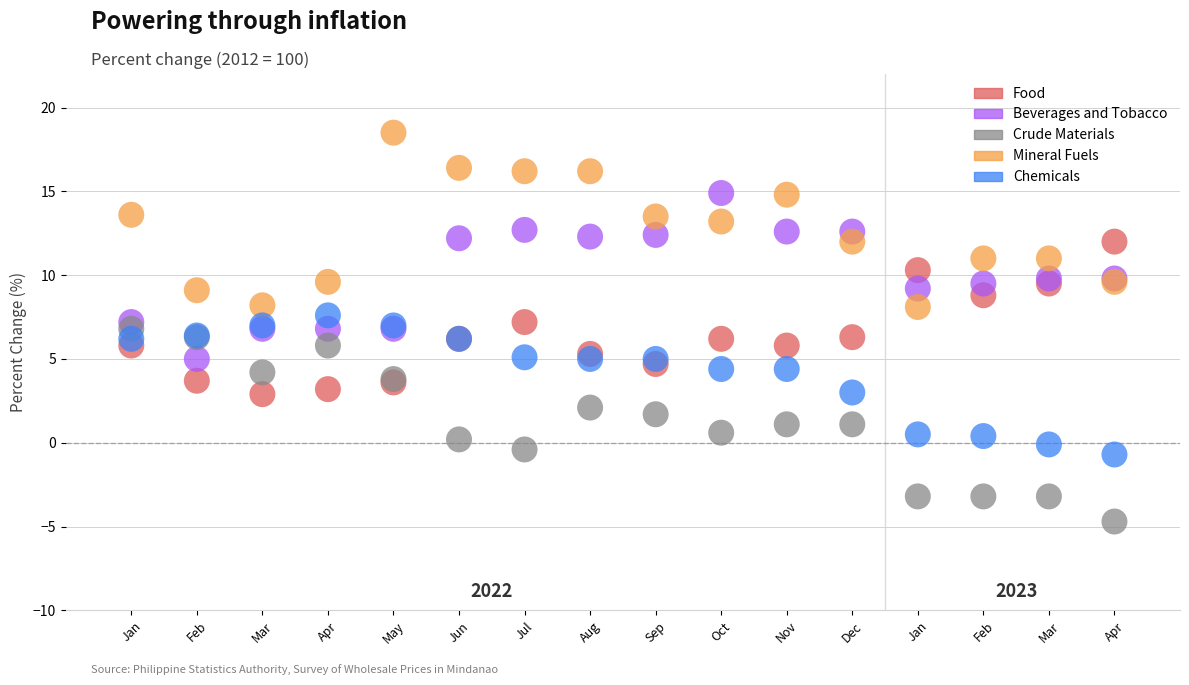

Which series reaches the minimum Y coordinate?

Crude Materials